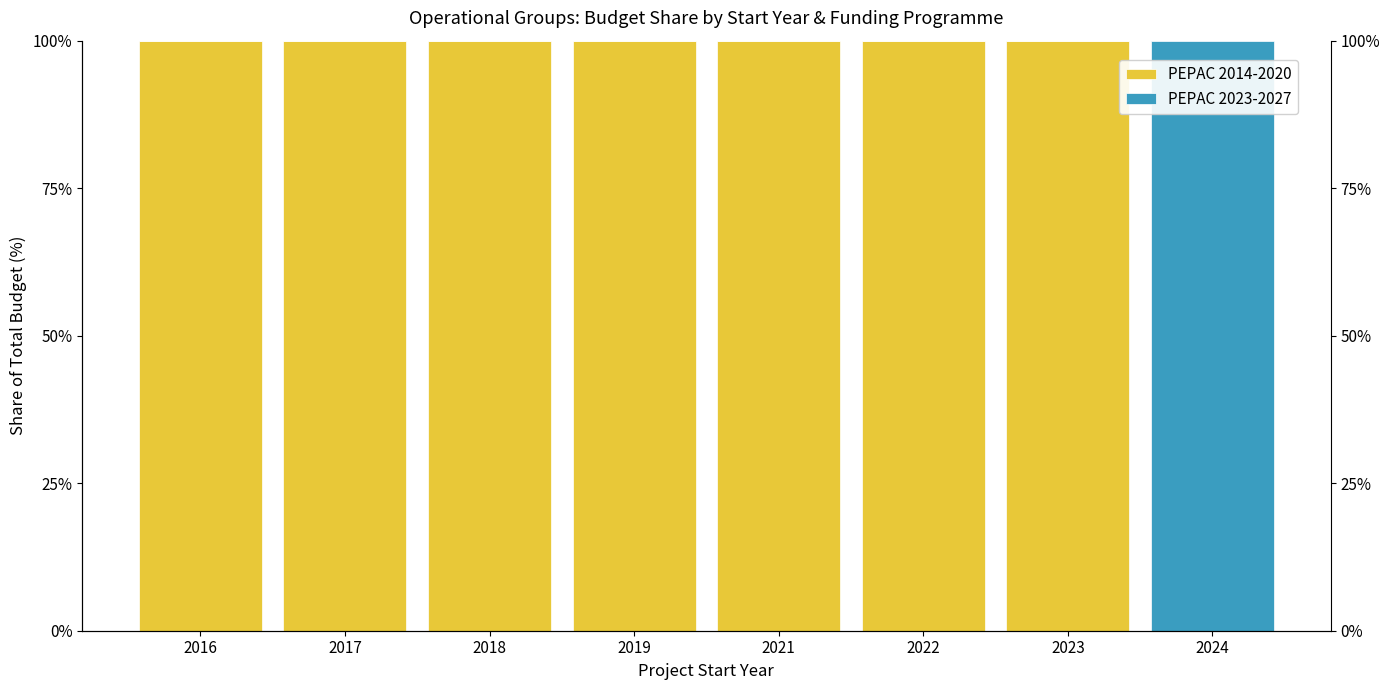

Between 2024 and 2018, which is larger?

2018